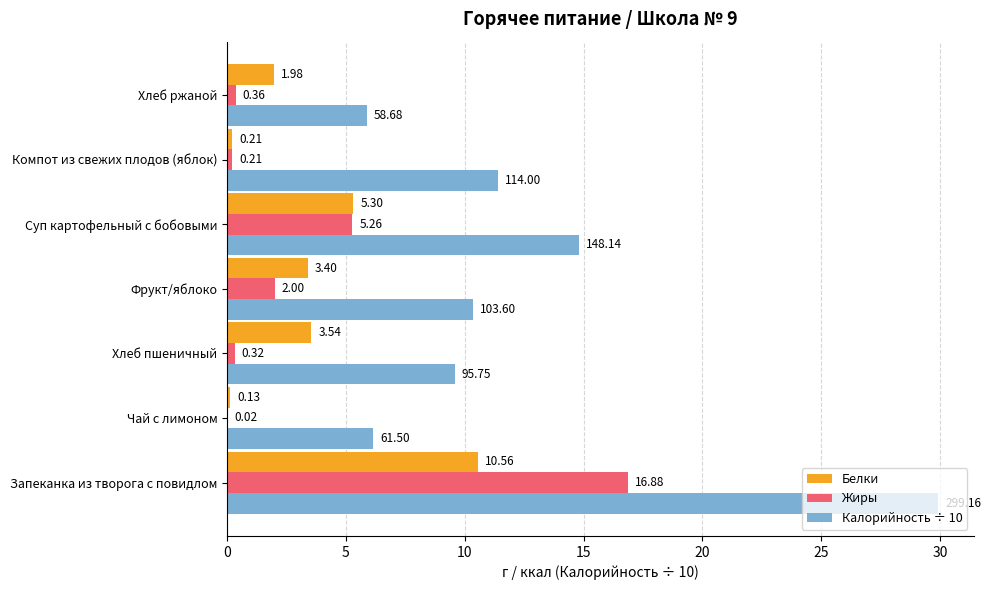

Which series changed the most between Хлеб пшеничный and Суп картофельный с бобовыми?

Калорийность ÷ 10